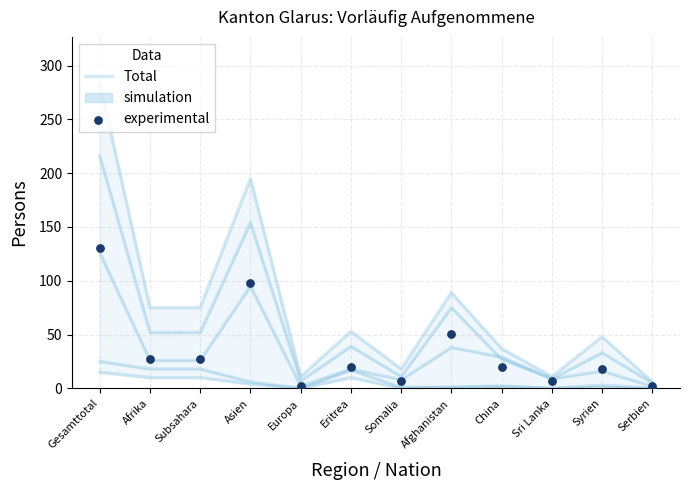

What is the total value across all series at Afghanistan?

140